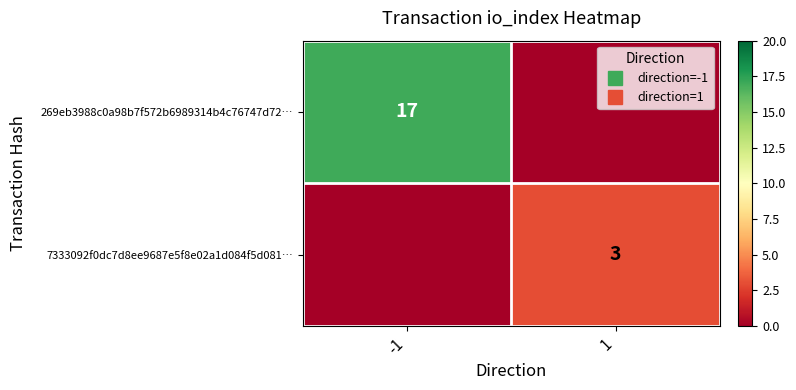

The 7333092f0dc7d8ee9687e5f8e02a1d084f5d081… series shows 4 at 1. True or false?

False